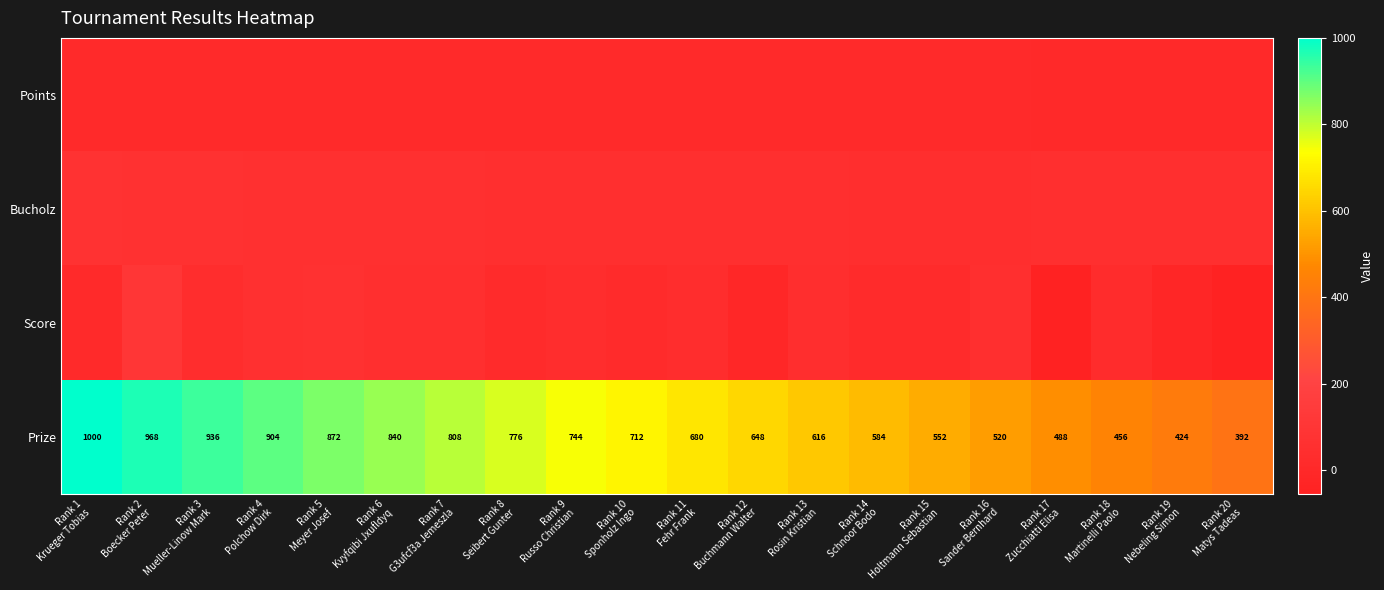

What is the minimum value for Prize?

392